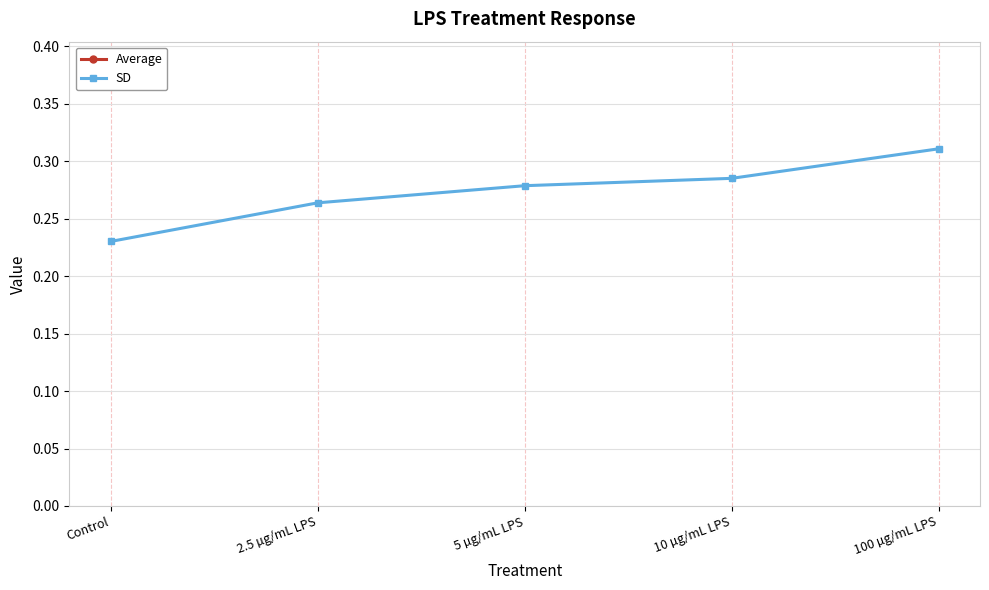

True or false: Average has a value of 0.4 at 5 µg/mL LPS.

False